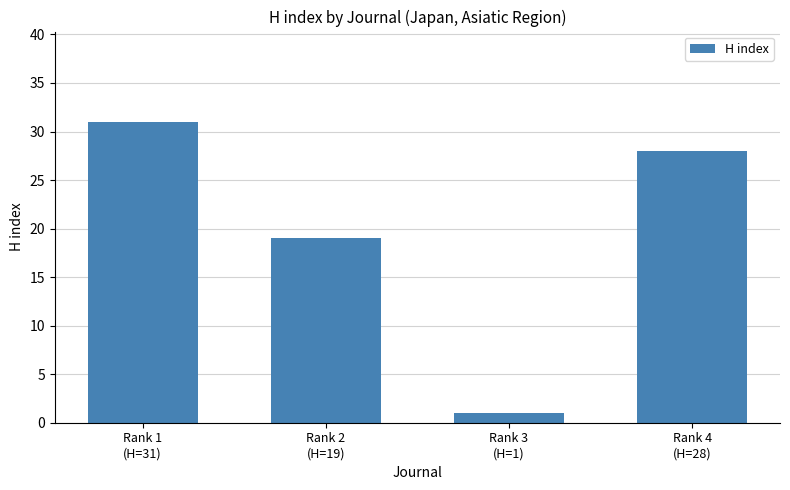

What position from the left is Rank 2
(H=19)?

2